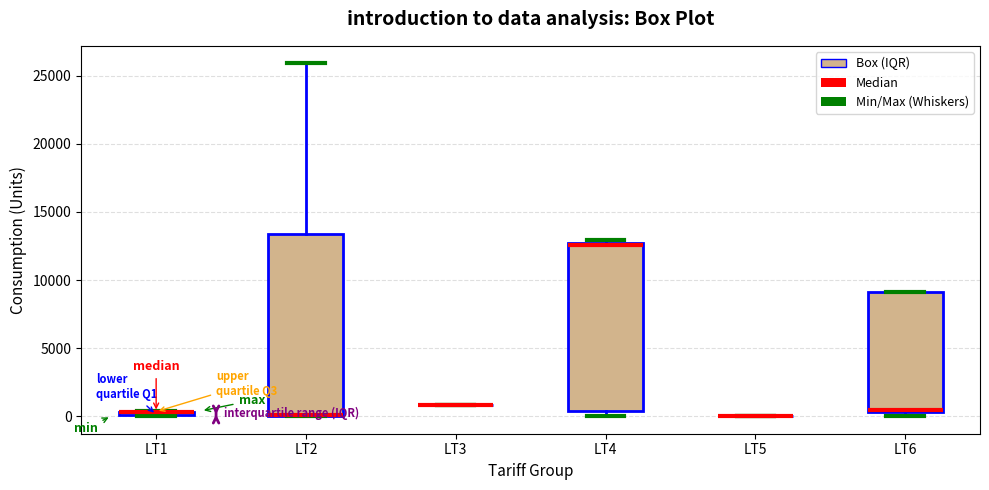

Where is the lower edge of the box for LT6 on the y-axis? The values are not printed on the chart, so give them approximately, as read against the axis.

500